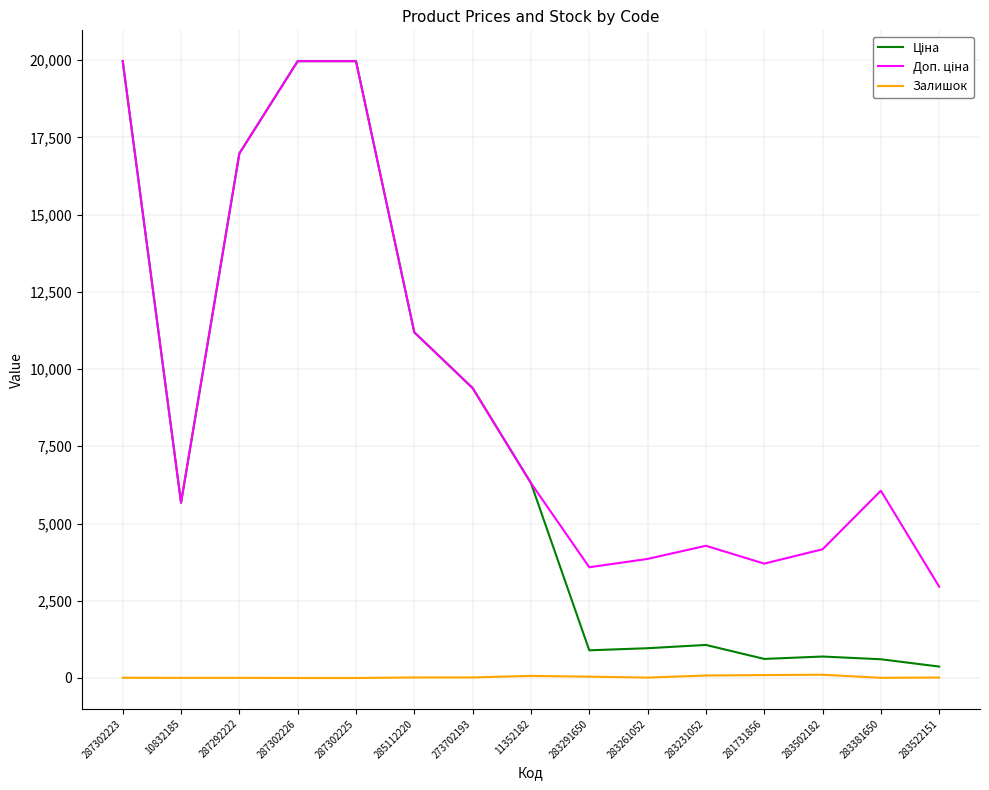

What is the total value across all series at 287302225?

39928.3